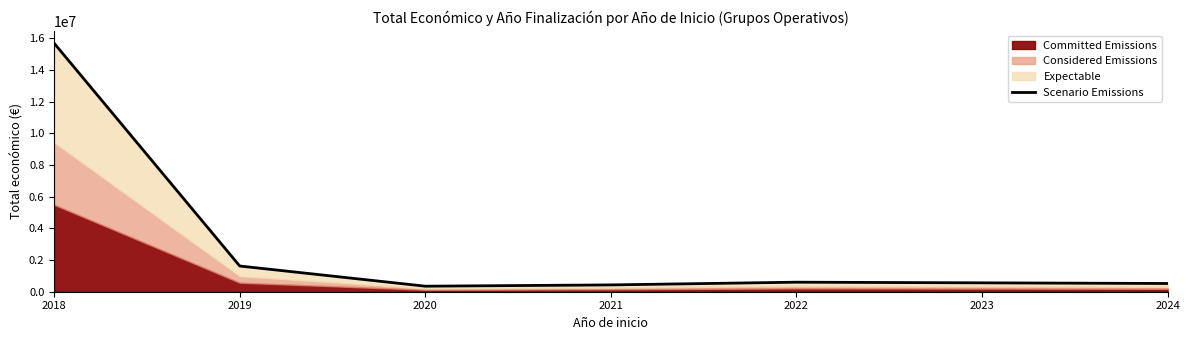

What is the minimum value shown in the chart?

348843